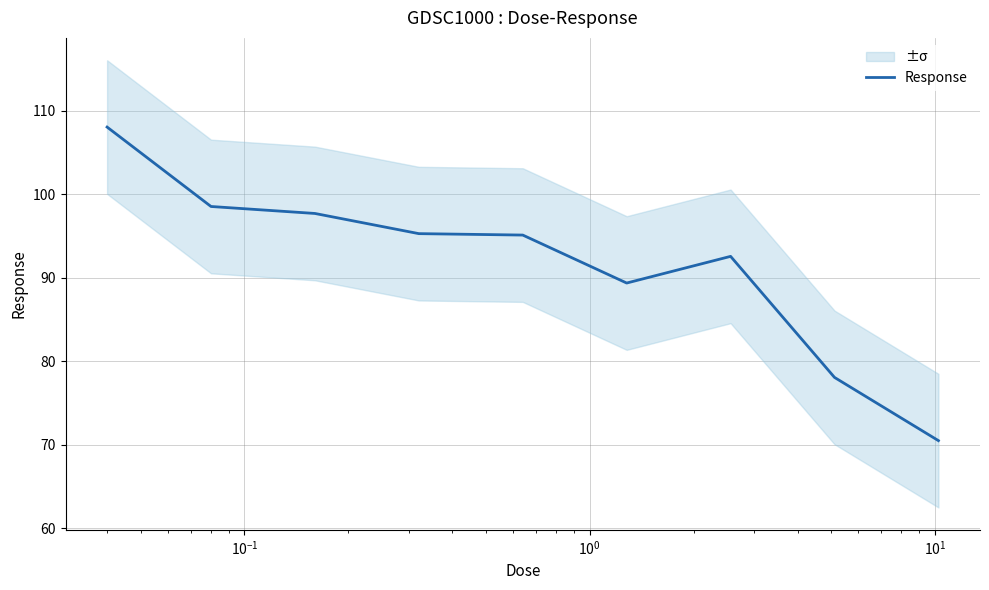

What is the greatest value displayed?

108.1